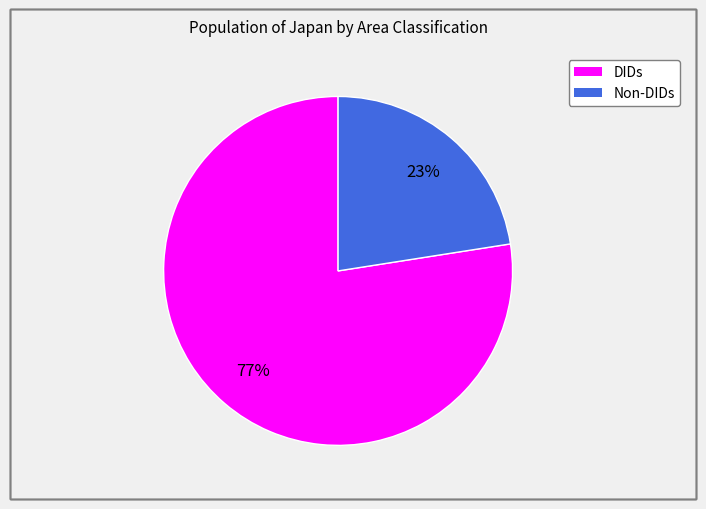

Count the number of slices in the pie.

2